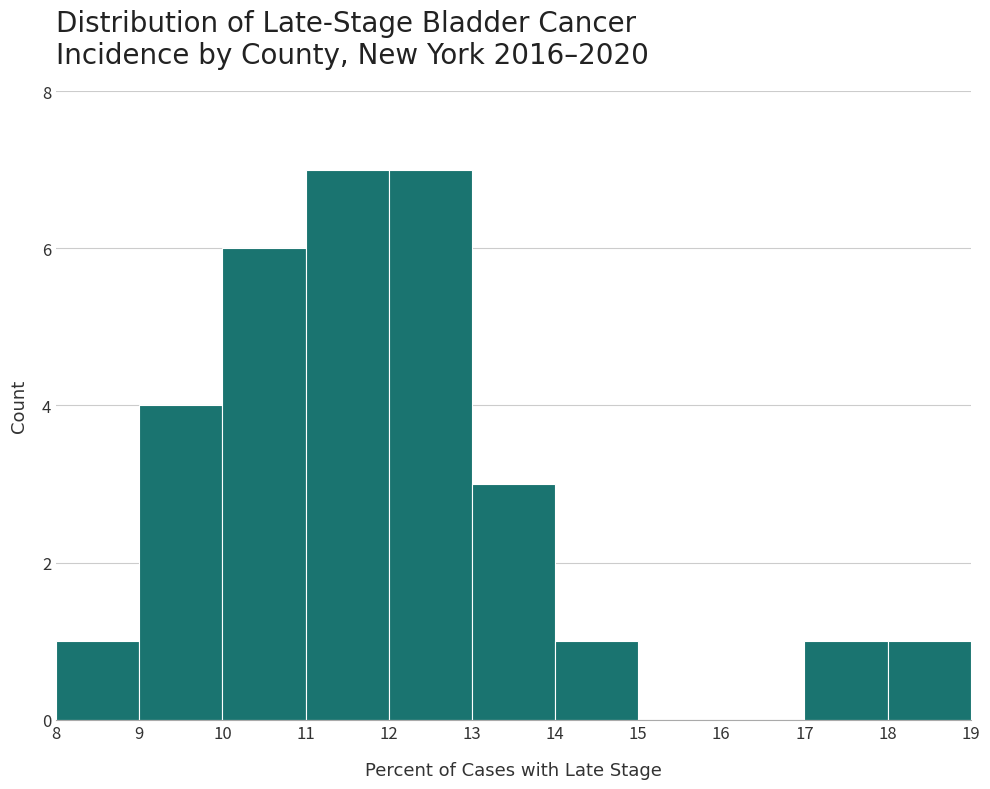

How tall is the bar that spans 14 to 15 on the x-axis? The values are not printed on the chart, so give them approximately, as read against the axis.

1